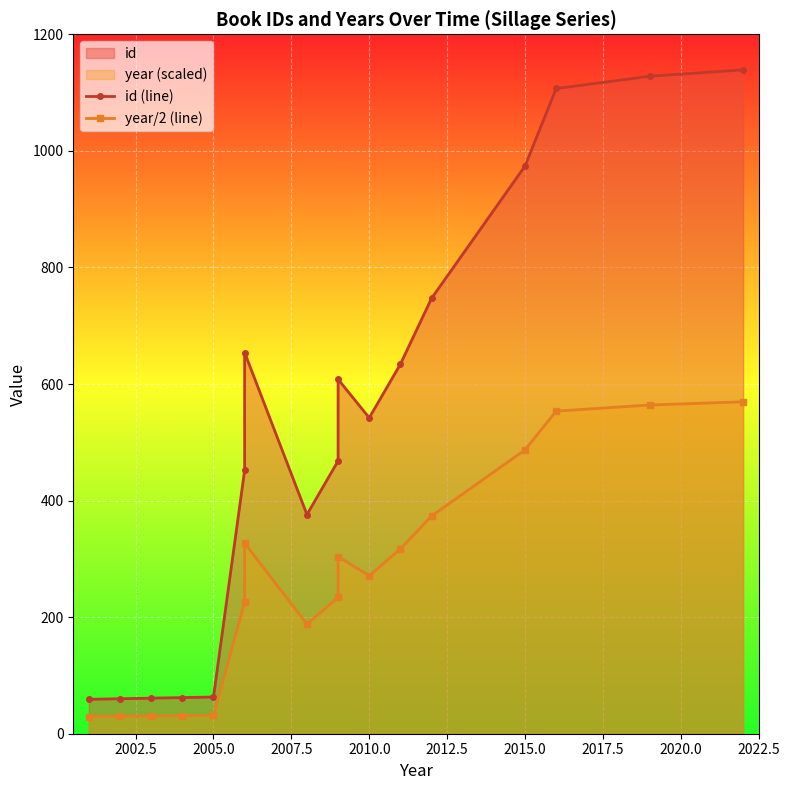

True or false: id (line) and year/2 (line) intersect in this chart.

False